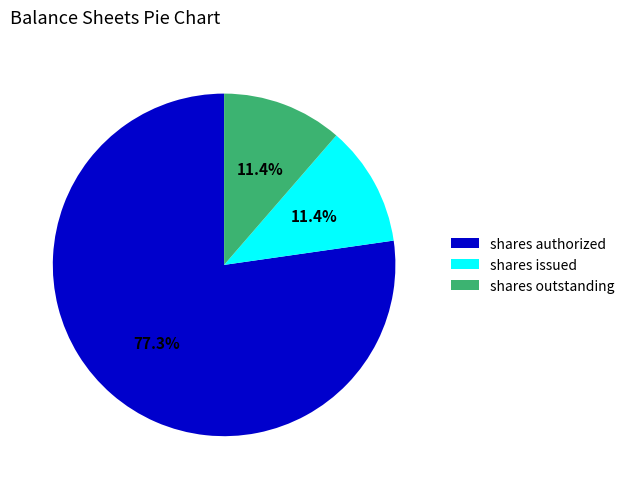

Between shares issued and shares authorized, which is larger?

shares authorized